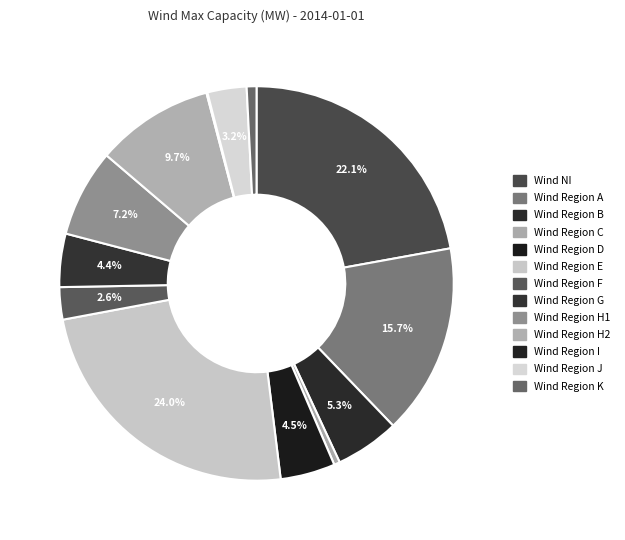

What percentage is the Wind Region H1 slice, to the nearest percent?

7%